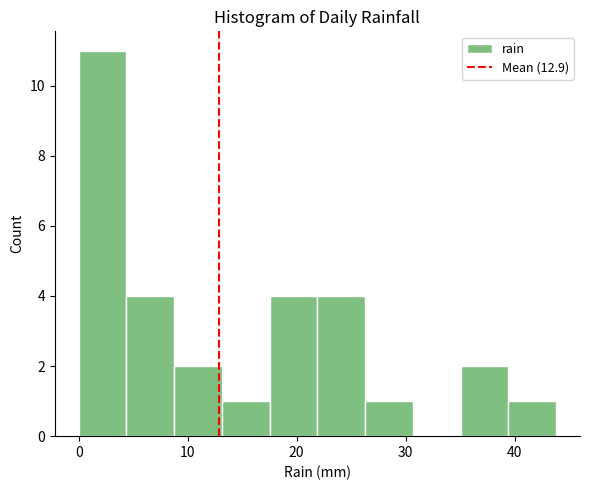

Reading left to right, transcribe this chart: for each bar, give the range it covers on the x-axis and its height. Neither the bar edges nor the heights are printed on the chart, so give them approximately, as read against the axes.

0 to 4: 11
4 to 9: 4
9 to 13: 2
13 to 18: 1
18 to 22: 4
22 to 26: 4
26 to 31: 1
31 to 35: 0
35 to 39: 2
39 to 44: 1